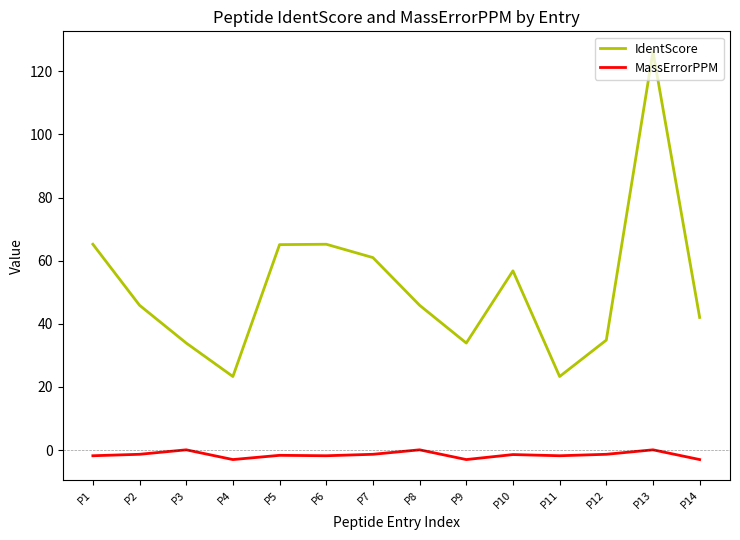

What is the sum of all MassErrorPPM values?

-21.4